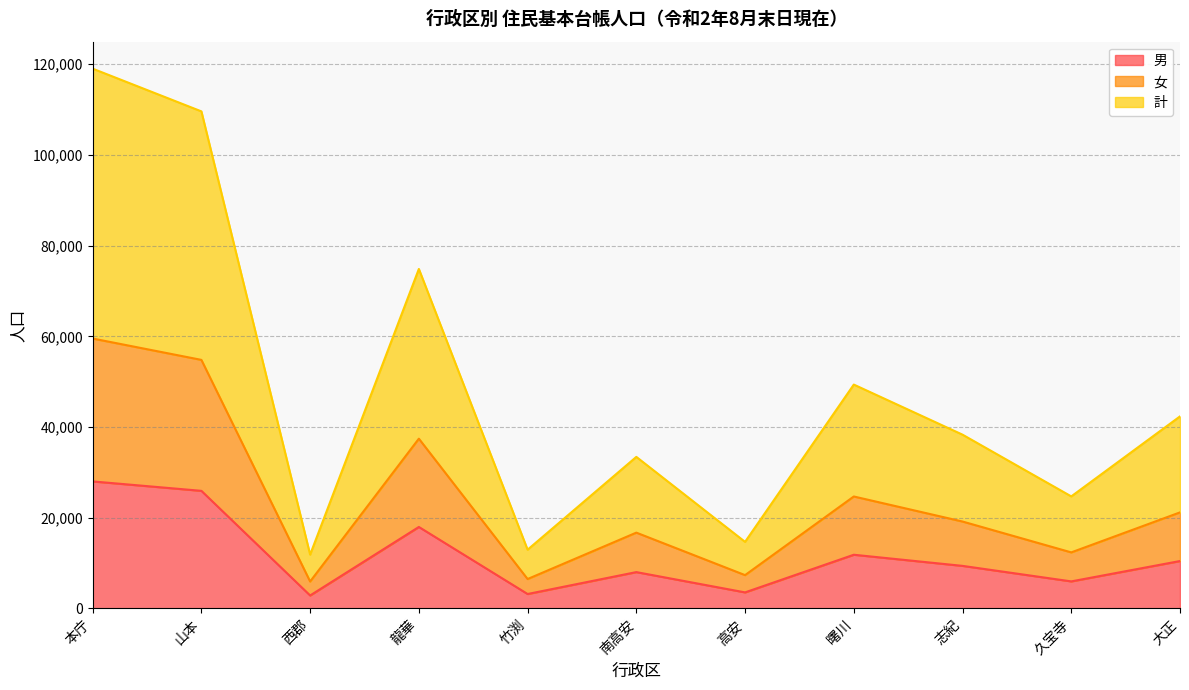

Where is the first local maximum for 男?

龍華